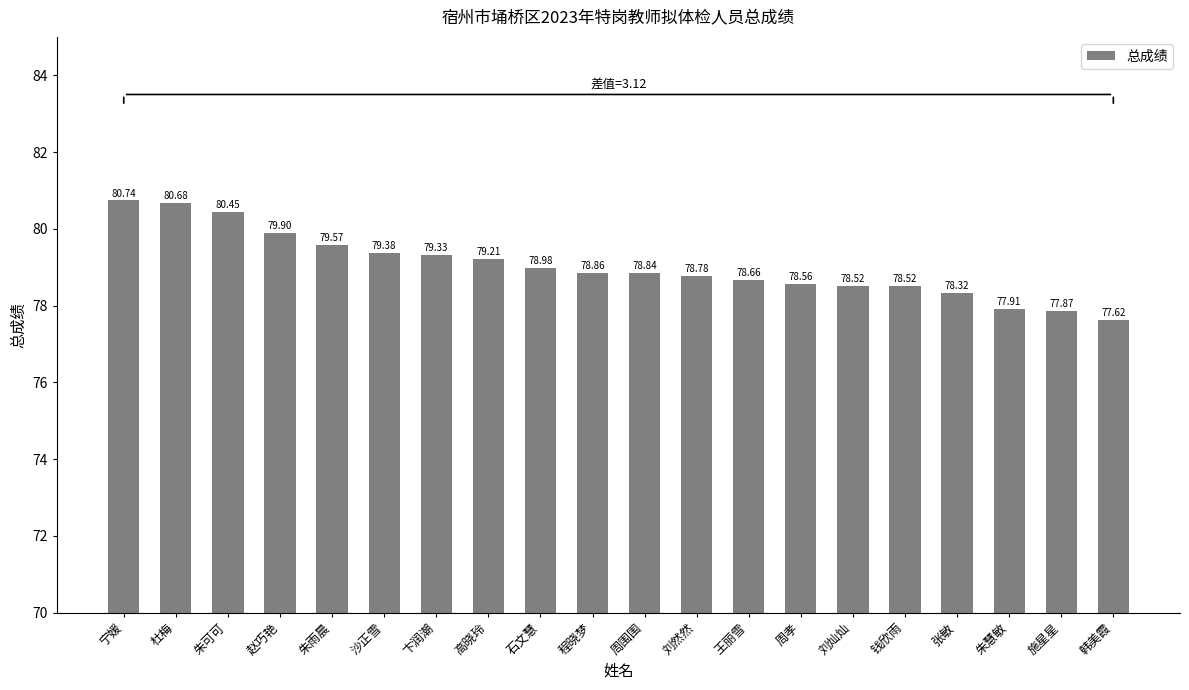

What is the difference between the values at 石文慧 and 宁媛?

1.8